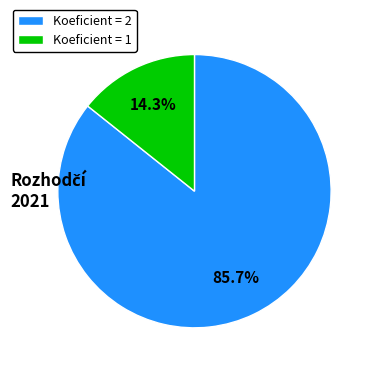

What is the total percentage of Koeficient = 2 and Koeficient = 1?

100.0%